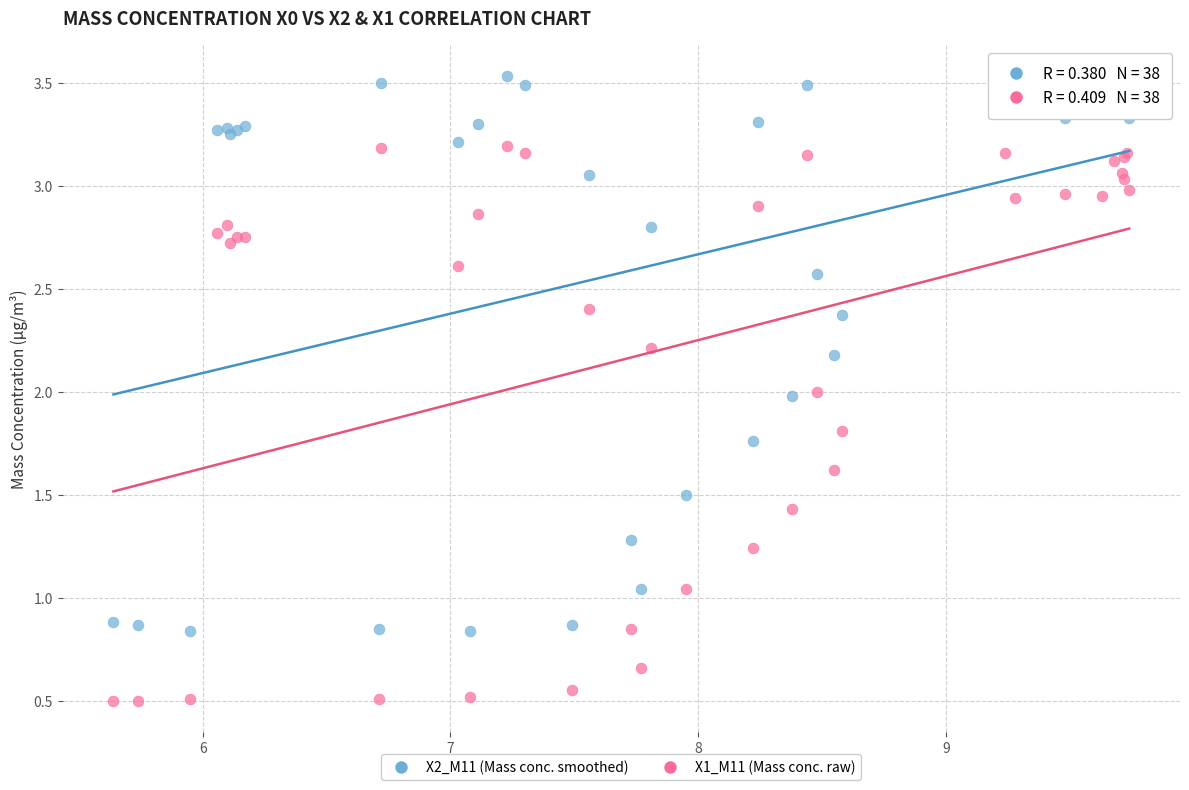

Which series reaches the minimum Y coordinate?

X1_M11 (Mass conc. raw)